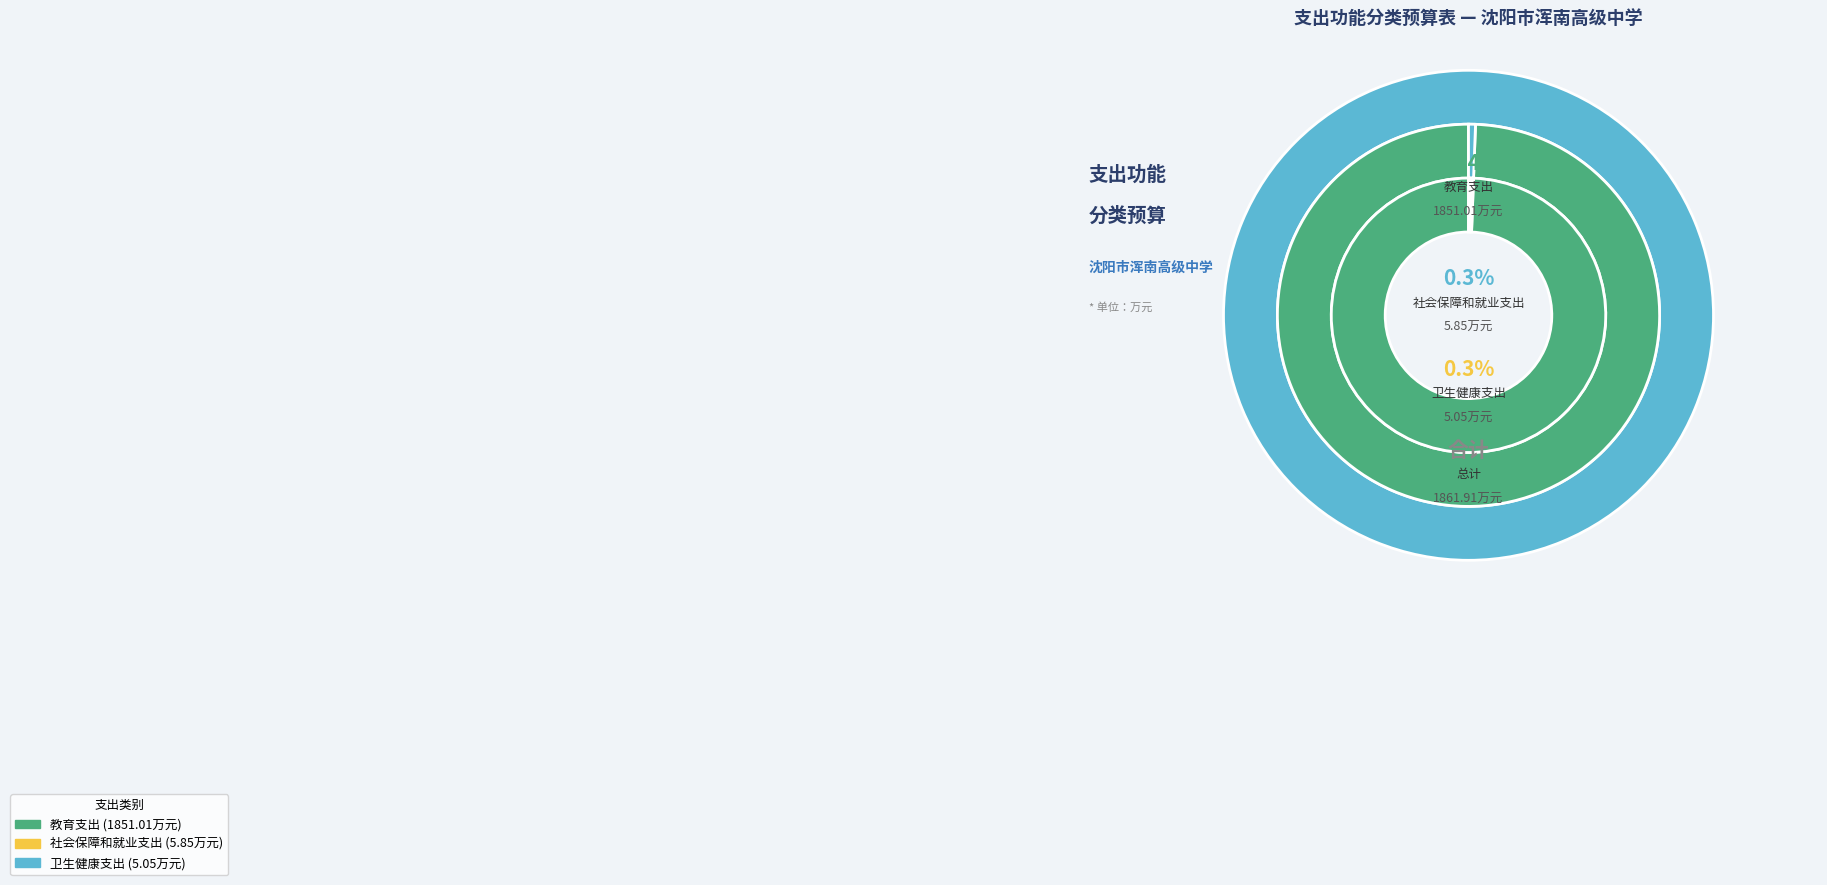

The 社会保障和就业支出 slice represents 0% of the pie. True or false?

True